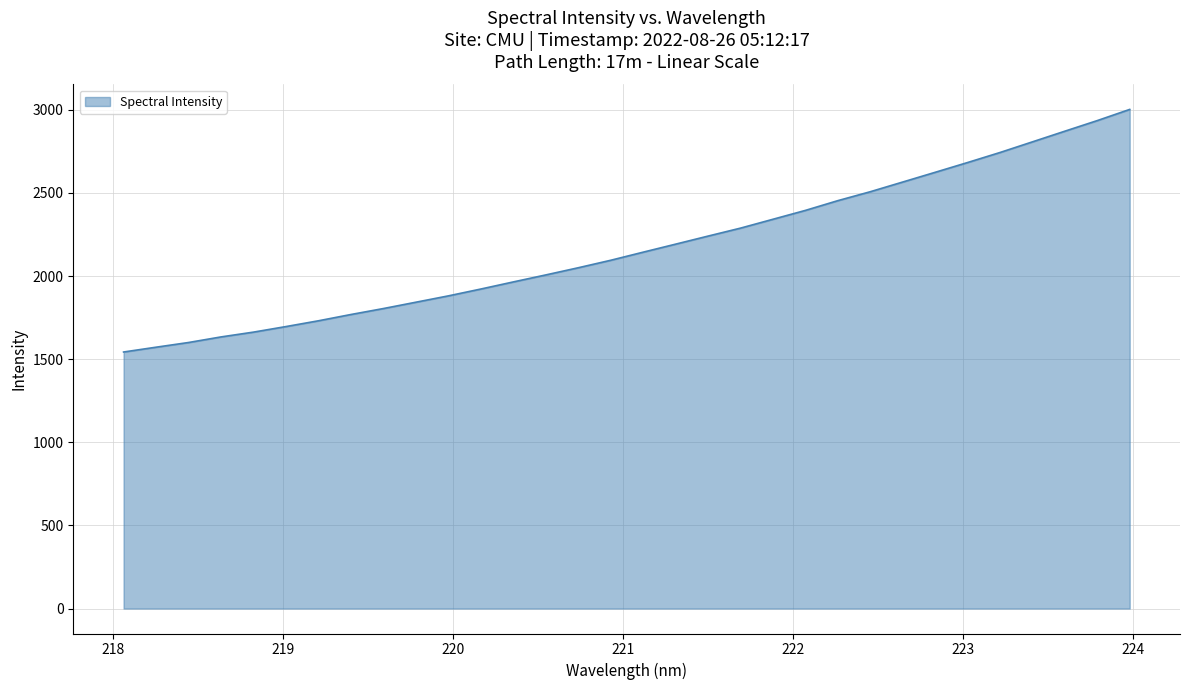

What is the difference between the maximum and minimum values?

1459.4